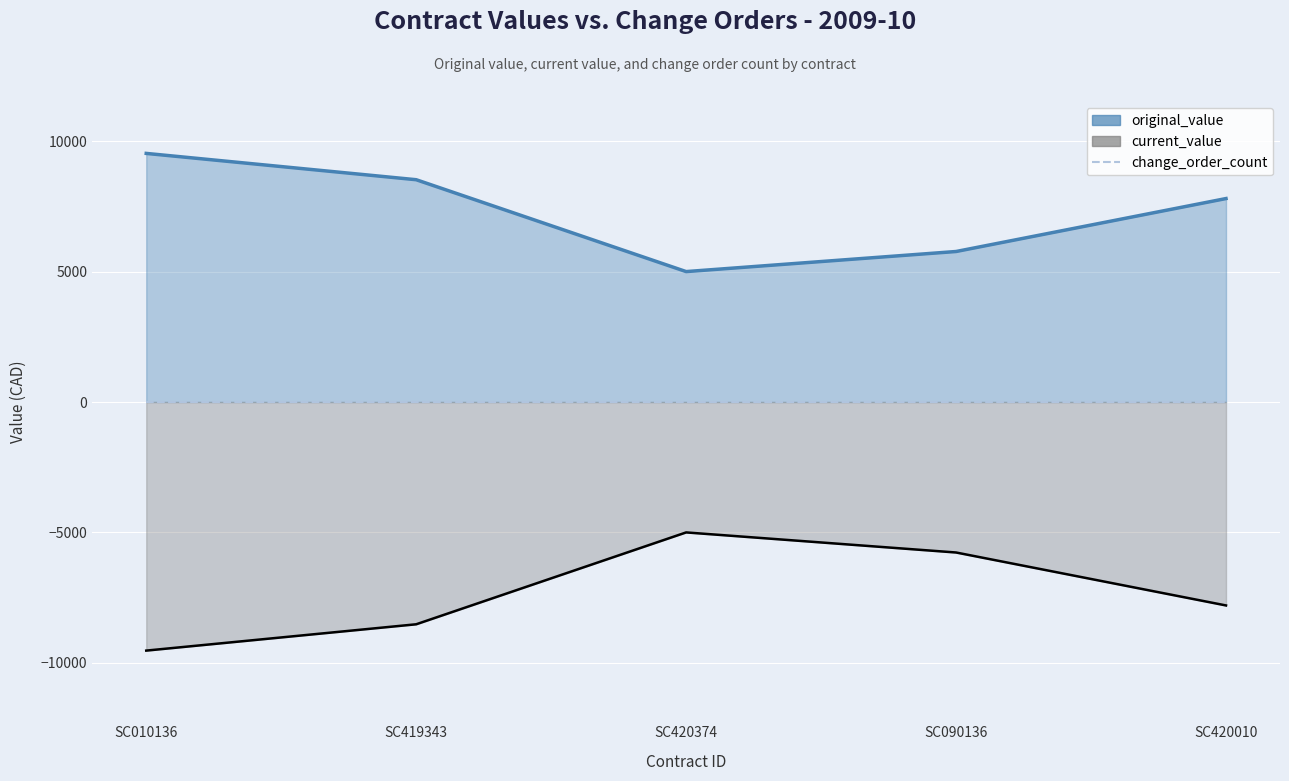

The value of current_value at SC420010 is -7800. True or false?

True